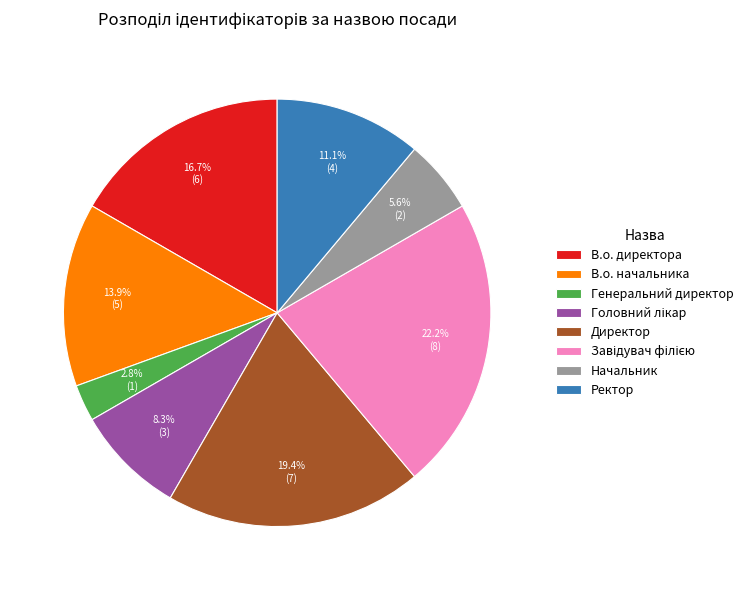

How many segments does this pie chart have?

8